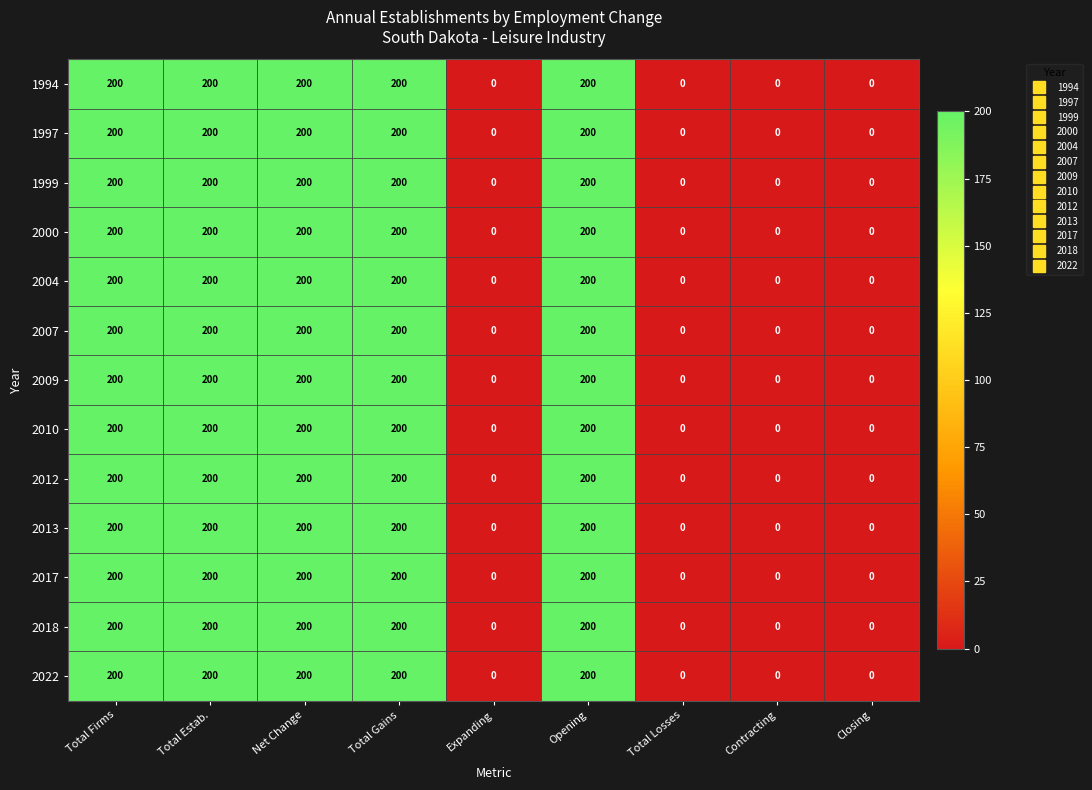

True or false: 2007 has a value of 58 at Total Estab..

False